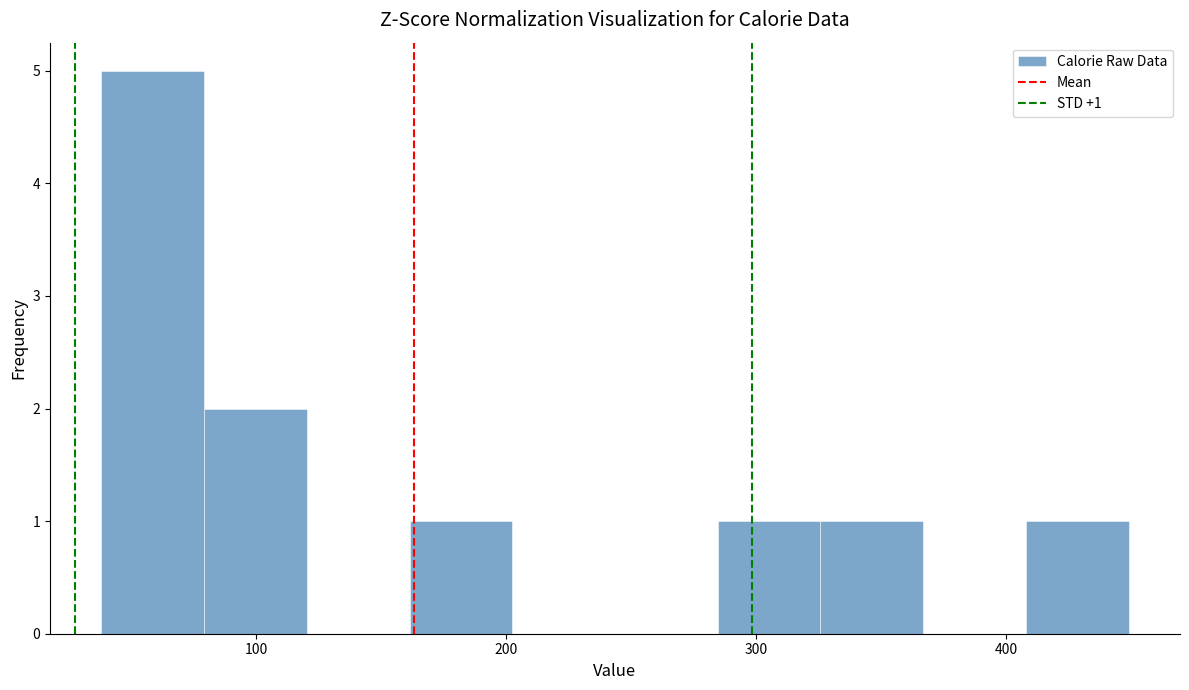

Which range on the x-axis has the tallest bar?

40 to 80